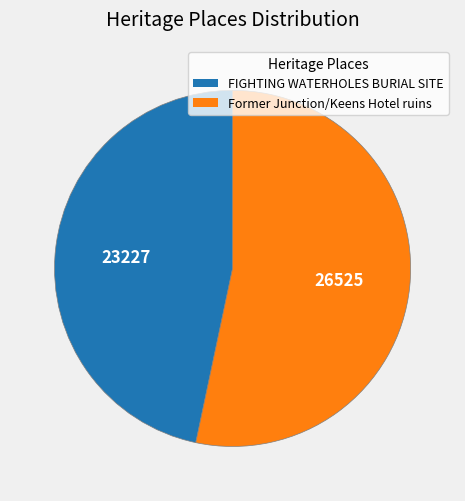

Rank the categories by value from lowest to highest.

FIGHTING WATERHOLES BURIAL SITE, Former Junction/Keens Hotel ruins